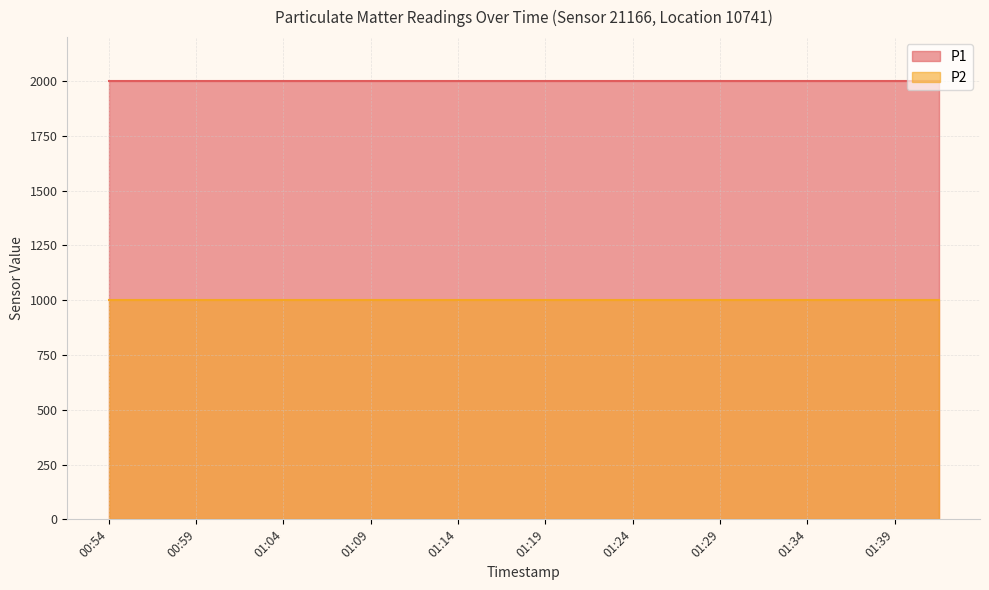

Is it true that P2 equals 1366.0 at 01:14?

False